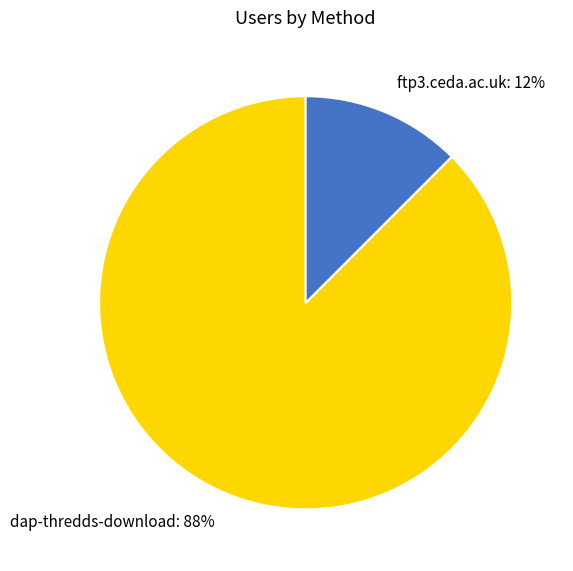

Between dap-thredds-download and ftp3.ceda.ac.uk, which is larger?

dap-thredds-download